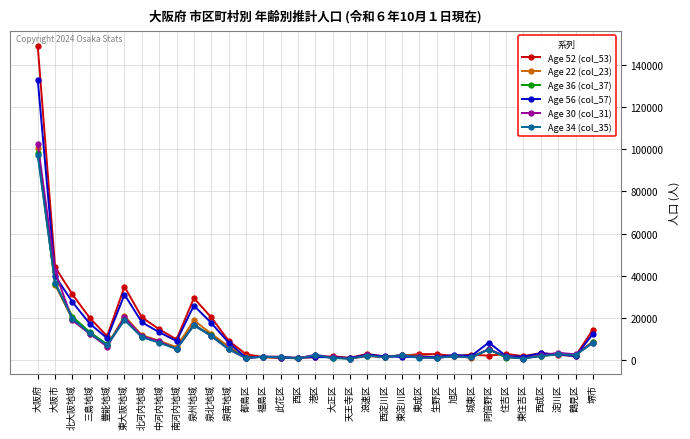

At which category does the chart reach its peak across all series?

大阪府